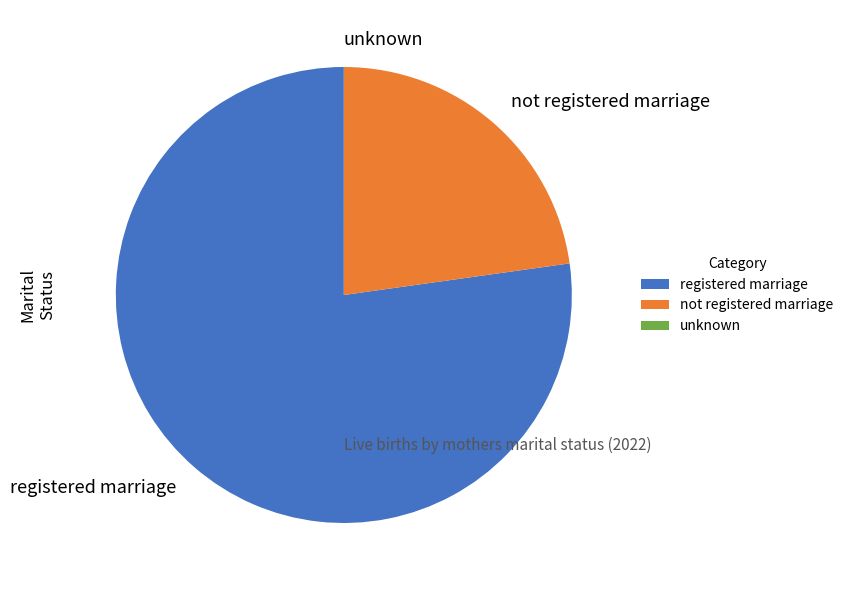

Does any single category account for the majority?

Yes